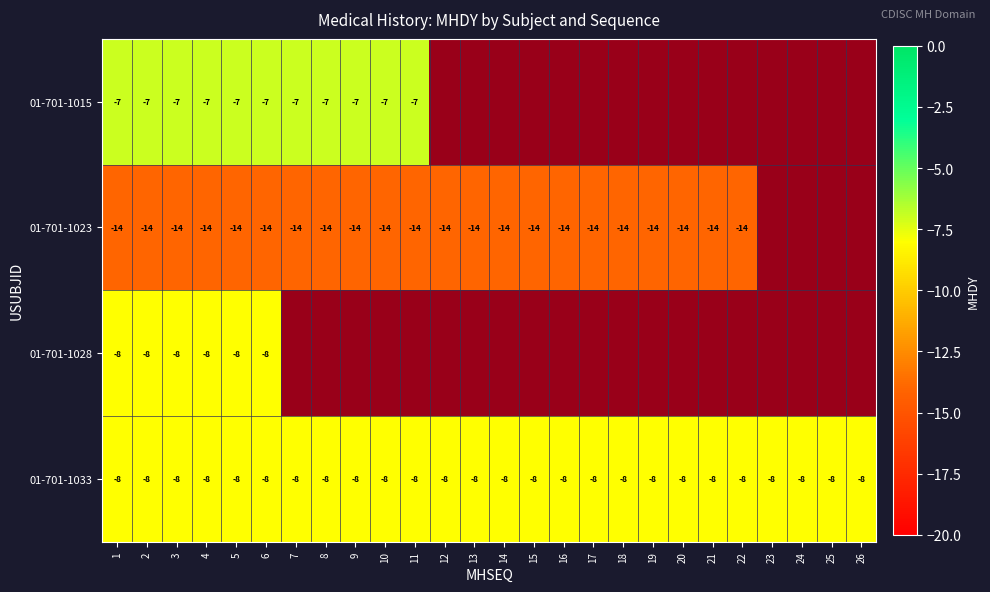

True or false: 01-701-1015 has a value of -7 at 1.

True